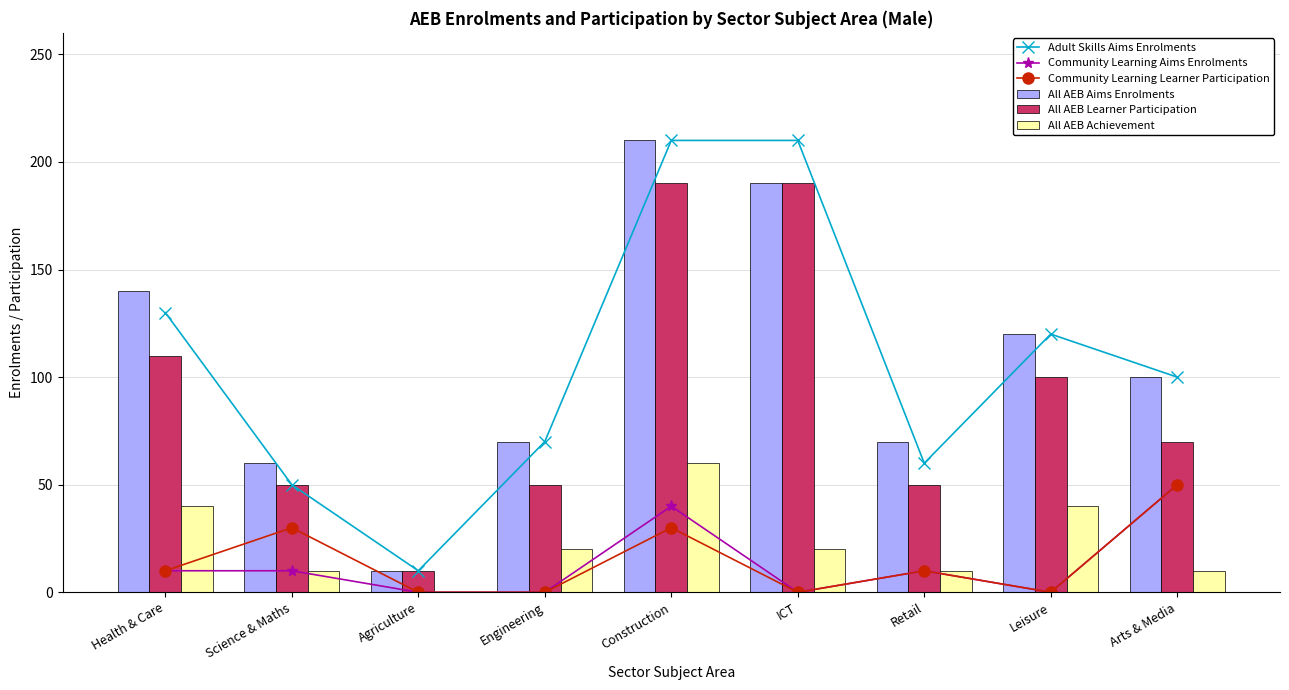

List the series in order of their peak value, highest first.

Adult Skills Aims Enrolments, All AEB Aims Enrolments, All AEB Learner Participation, All AEB Achievement, Community Learning Aims Enrolments, Community Learning Learner Participation